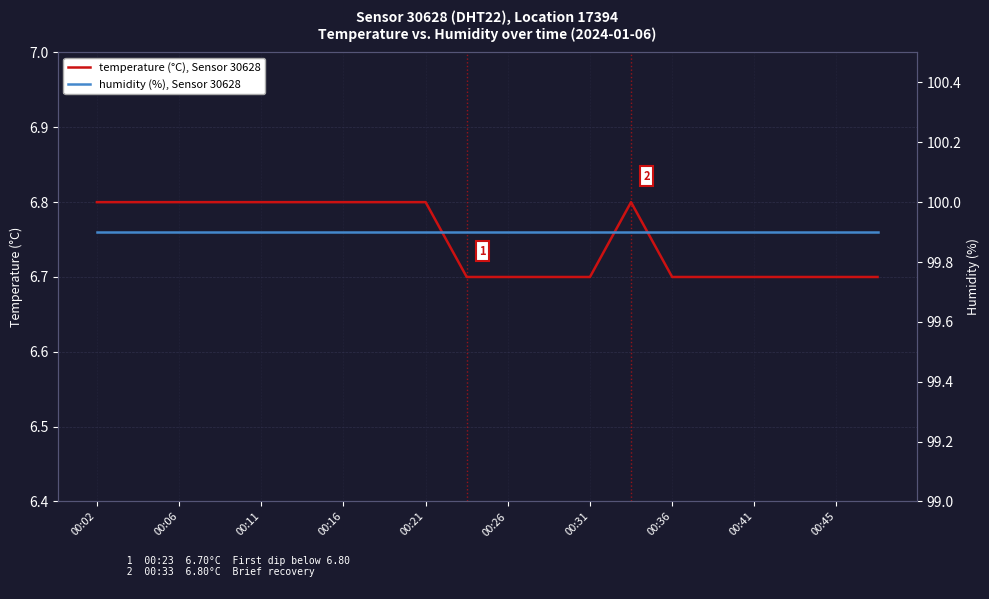

The value of humidity (%), Sensor 30628 at 00:06 is 170.8. True or false?

False